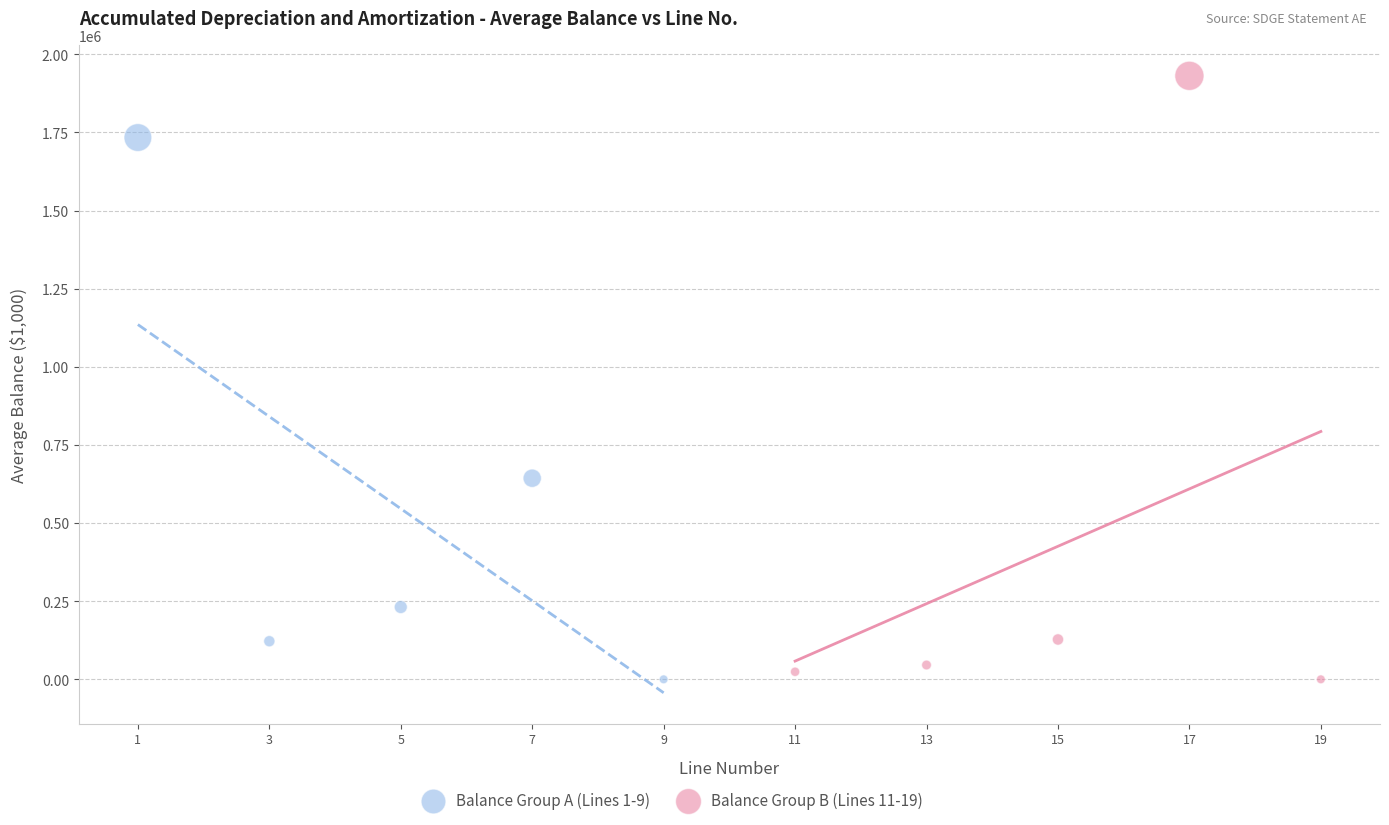

Which series contains the highest Y value?

Balance Group B (Lines 11-19)